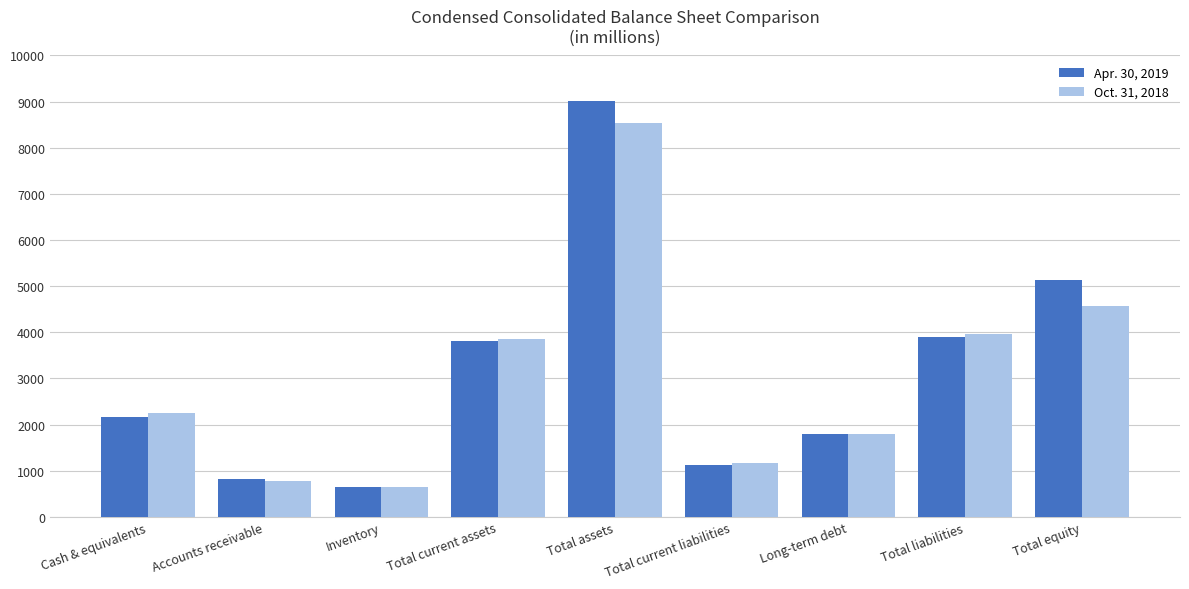

What is the label of the 9th bar from the left?

Total equity